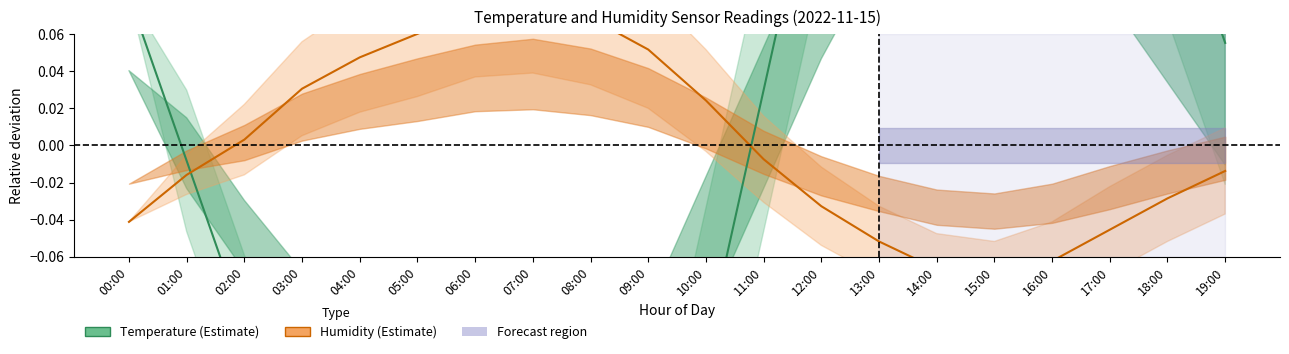

How many distinct data groups are displayed?

2